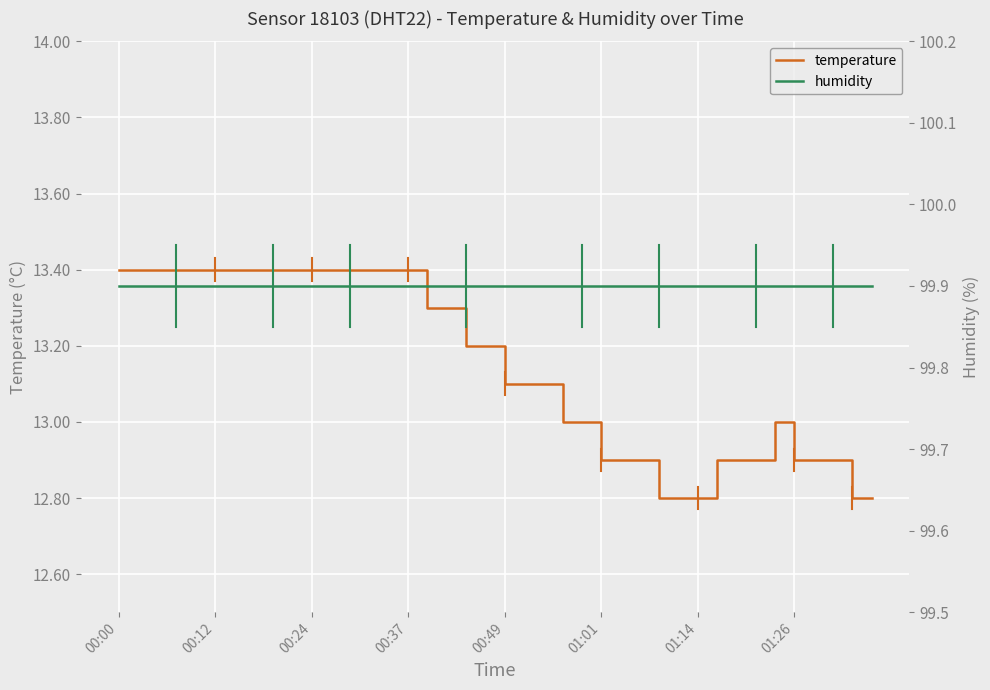

Does the chart display data point markers on the line(s)?

No